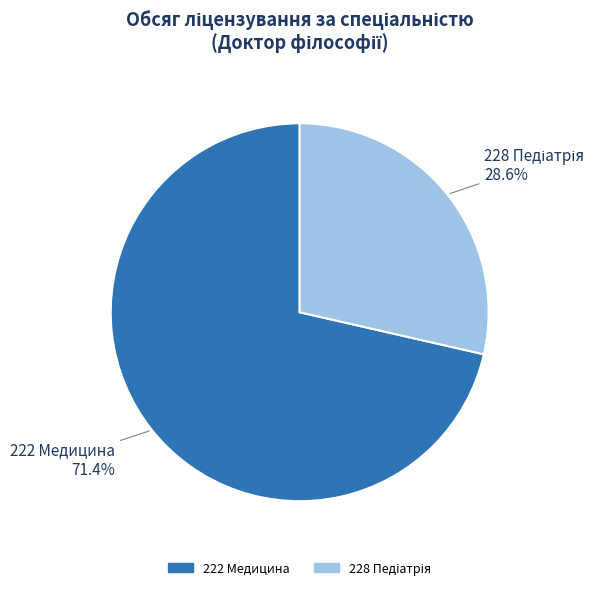

Count the number of slices in the pie.

2